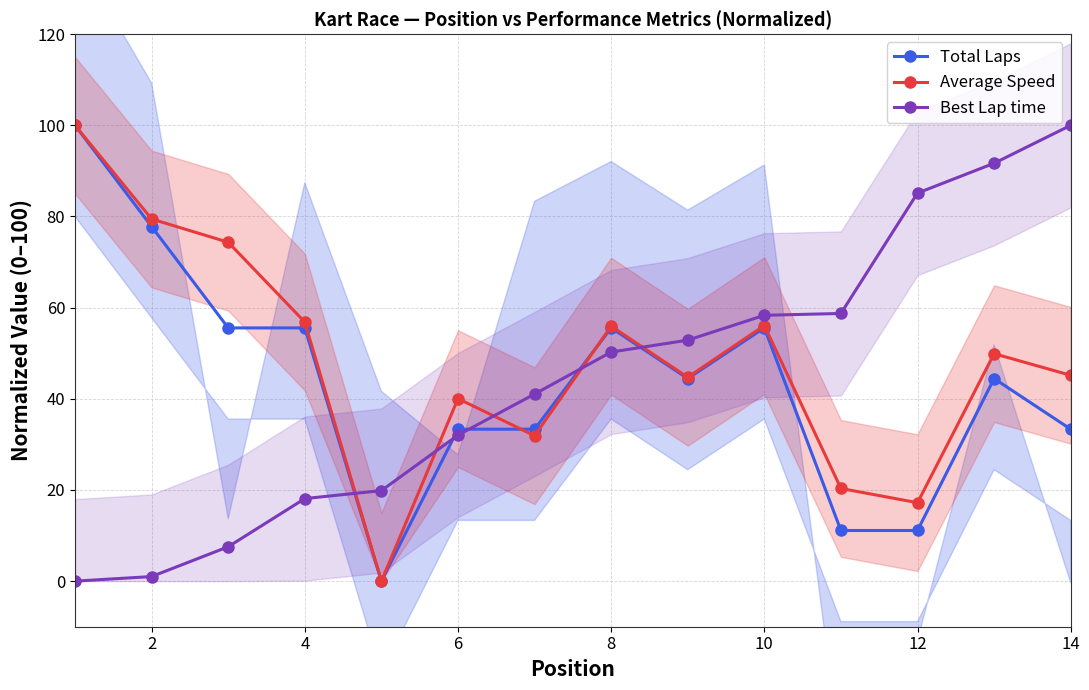

Which series has the largest range (max minus min)?

Total Laps